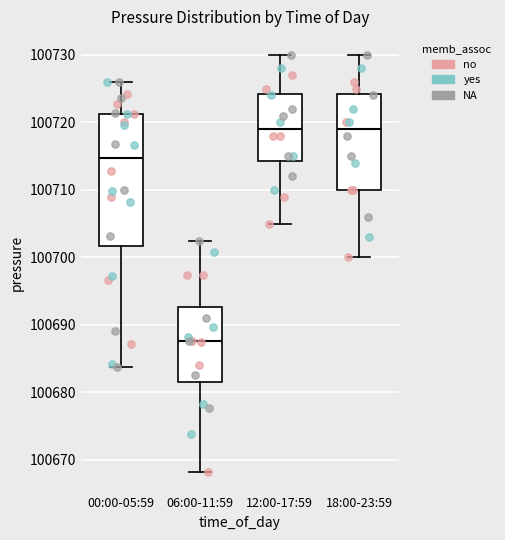

Comparing the boxes themselves (not the whiskers), which one is the tallest?

00:00-05:59